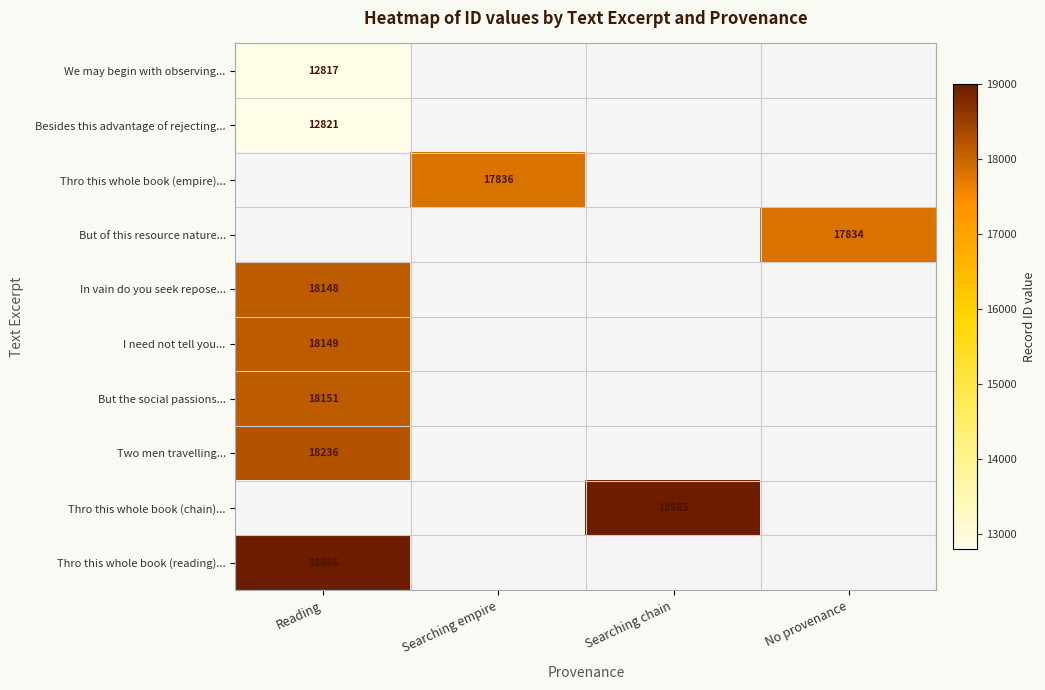

Is the value of Besides this advantage of rejecting... at Reading greater than the value of But the social passions... at Reading?

No